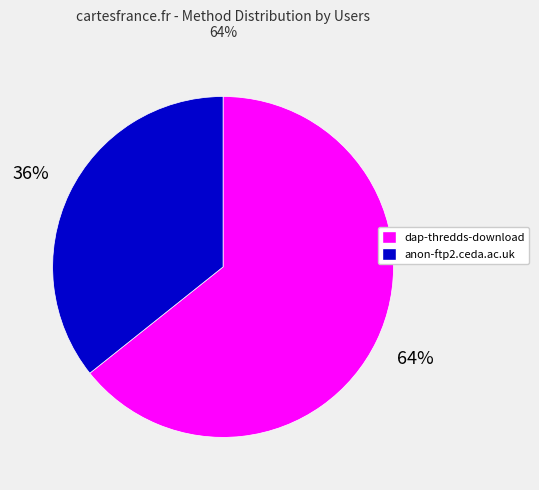

To the nearest percent, what portion does dap-thredds-download represent?

64%